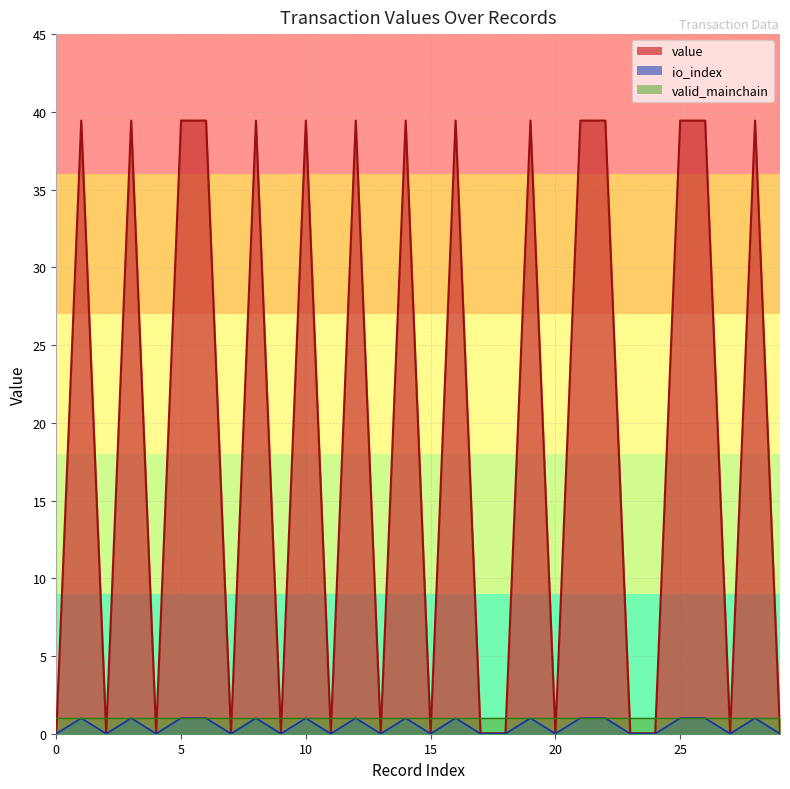

What is the sum of all io_index values?

15.0